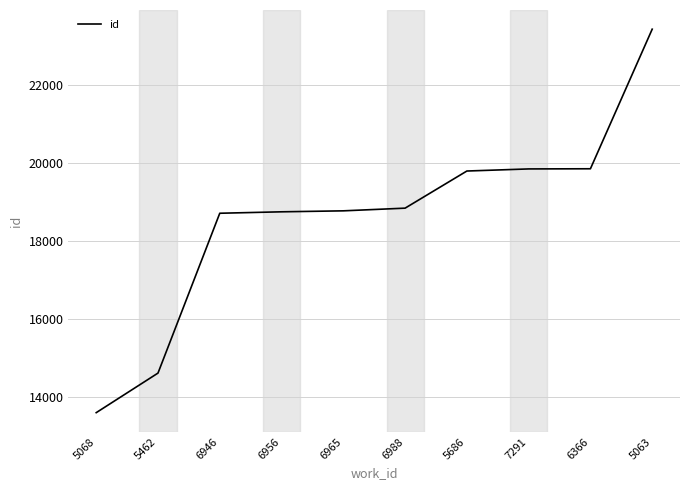

Read the value at 5068, to the nearest 50.

13600